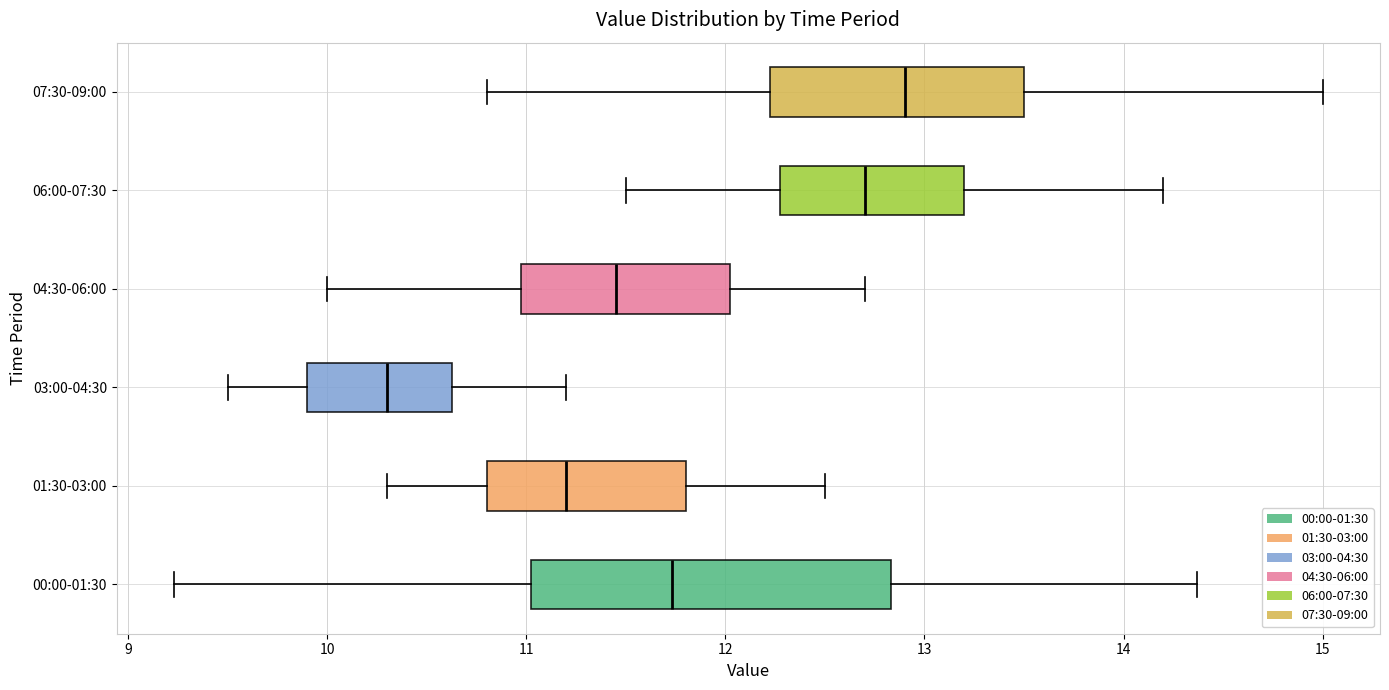

Where is the right edge of the box for 03:00-04:30 on the x-axis? The values are not printed on the chart, so give them approximately, as read against the axis.

10.6